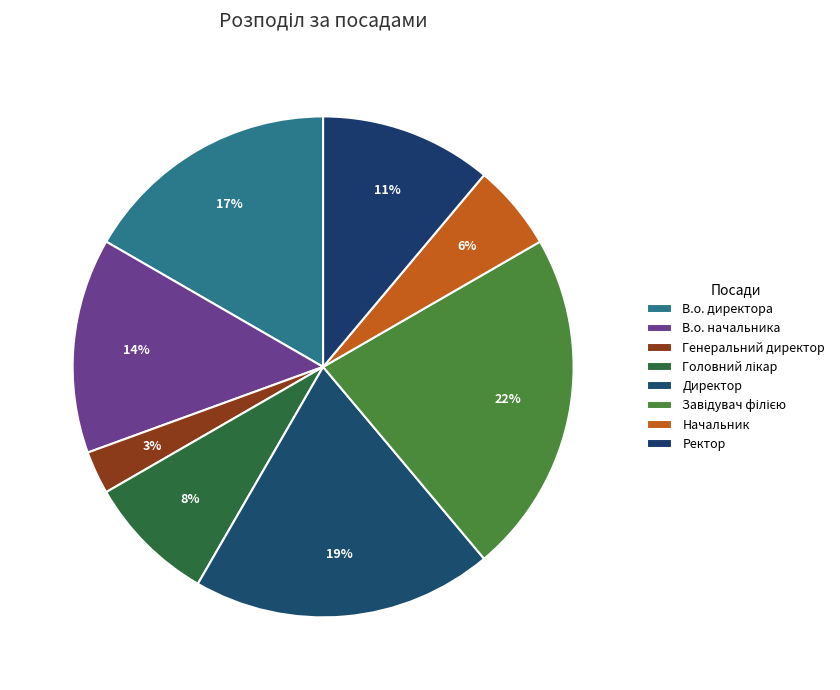

Is Ректор the majority of the pie?

No